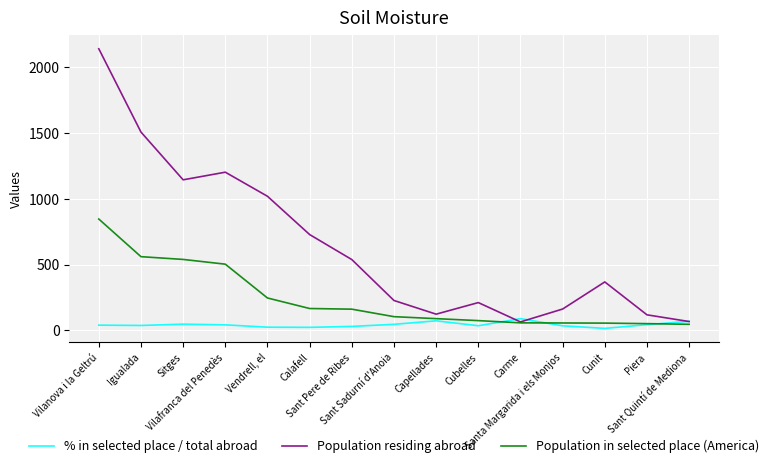

At which category is the sum across all series the highest?

Vilanova i la Geltrú